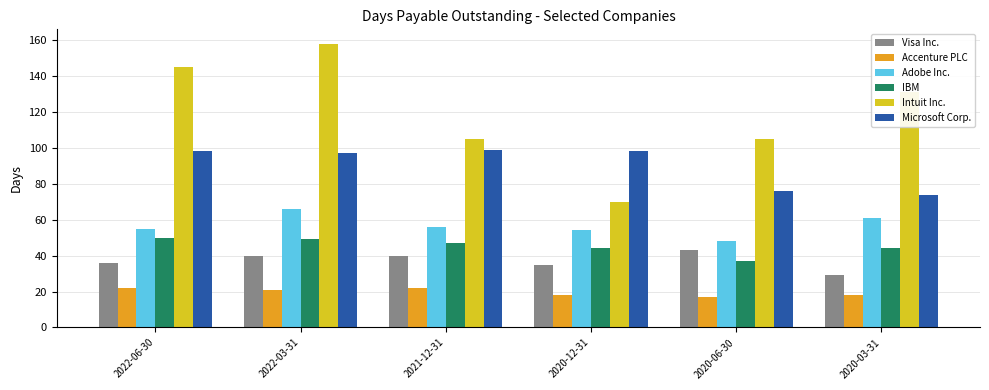

What are all the series names shown in the legend?

Visa Inc., Accenture PLC, Adobe Inc., IBM, Intuit Inc., Microsoft Corp.